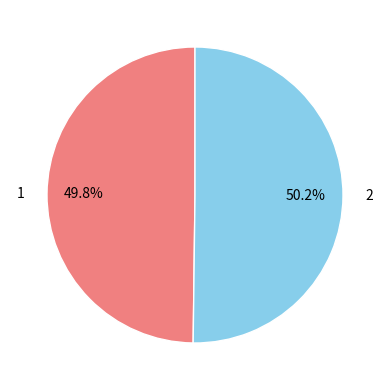

To the nearest percent, what percentage of the pie is 1?

50%